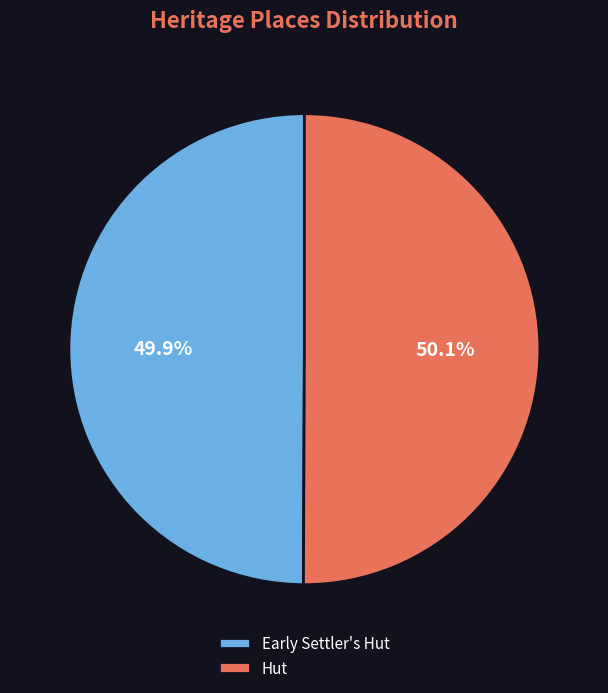

Does any single category account for the majority?

Yes